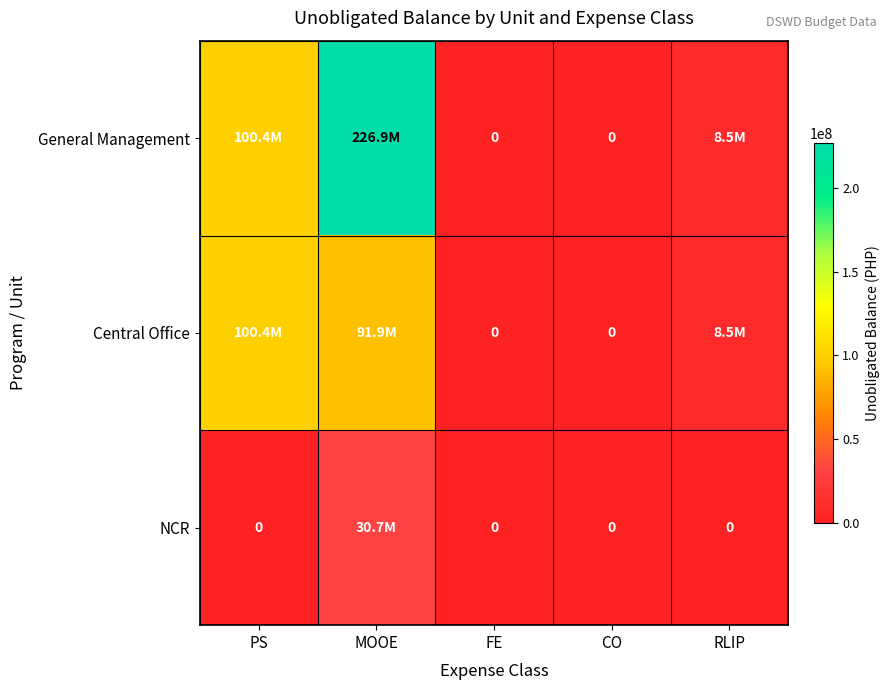

Which has a higher value, FE or RLIP?

RLIP